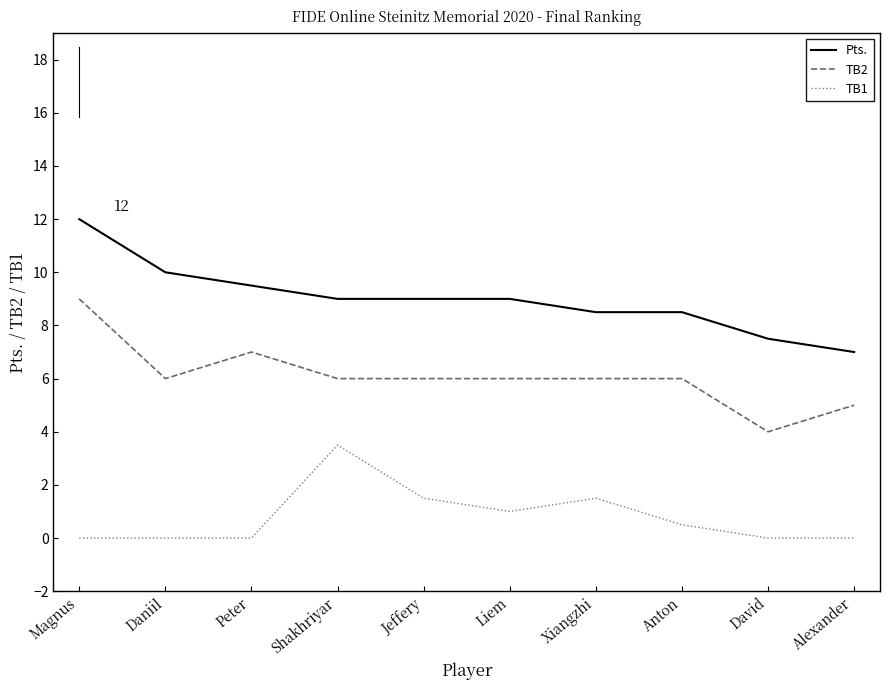

Which series changed the most between Magnus and Anton?

Pts.